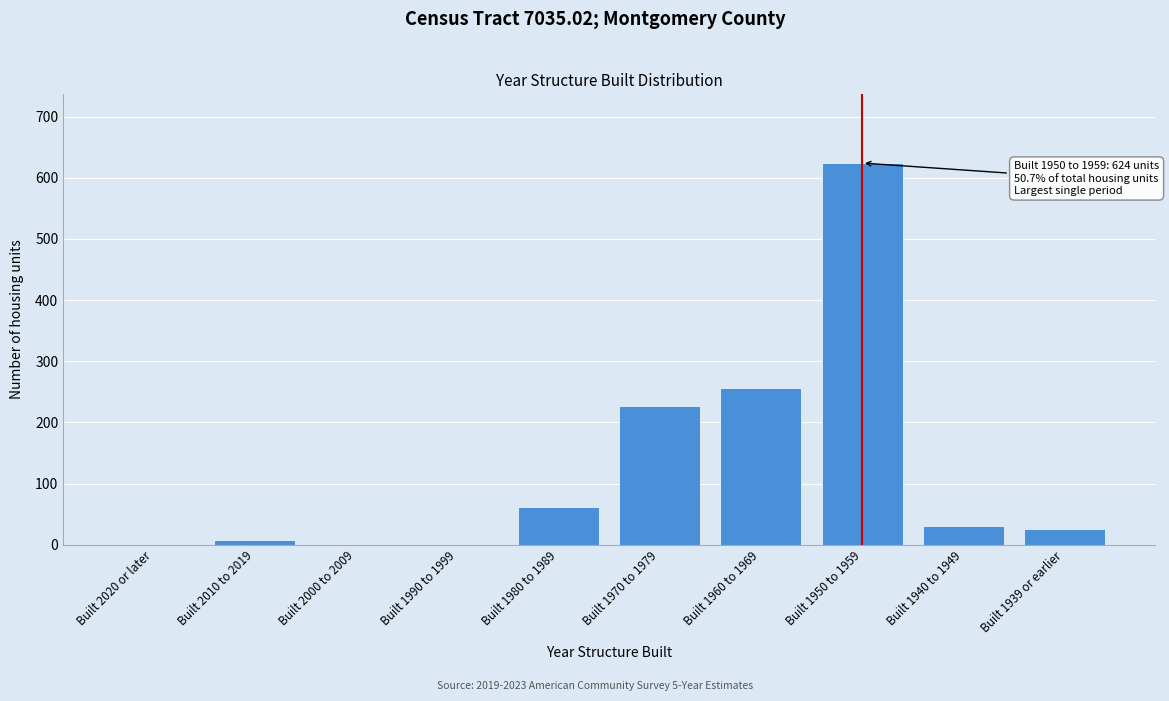

Reading left to right, transcribe all the data shown in this chart.

Built 2020 or later=0	Built 2010 to 2019=7	Built 2000 to 2009=0	Built 1990 to 1999=0	Built 1980 to 1989=62	Built 1970 to 1979=226	Built 1960 to 1969=256	Built 1950 to 1959=624	Built 1940 to 1949=30	Built 1939 or earlier=25